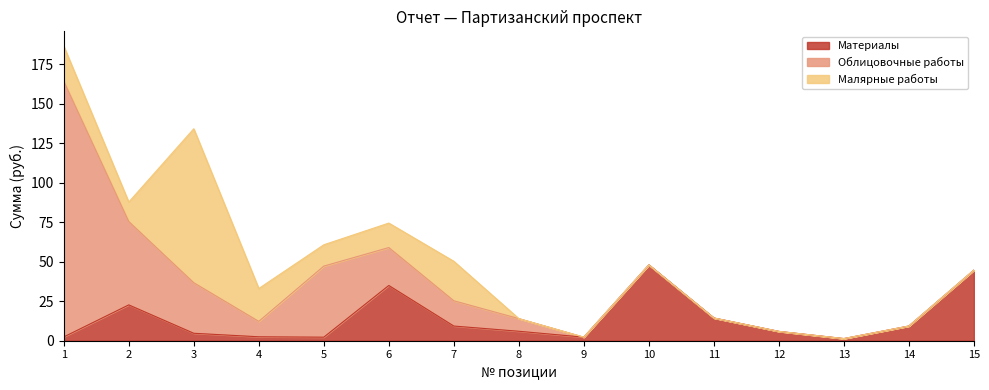

Reading left to right, transcribe all the data shown in this chart.

Материалы: 1=2.4	2=22.7	3=4.7	4=2.5	5=2.2	6=35.0	7=9.3	8=6.0	9=2.2	10=48.0	11=14.4	12=5.9	13=1.4	14=9.3	15=44.7
Облицовочные работы: 1=162.0	2=52.8	3=32.0	4=9.8	5=45.0	6=24.0	7=16.0	8=8.0	9=0.0	10=0.0	11=0.0	12=0.0	13=0.0	14=0.0	15=0.0
Малярные работы: 1=22.2	2=12.3	3=97.5	4=20.8	5=13.5	6=15.5	7=25.0	8=0.0	9=0.0	10=0.0	11=0.0	12=0.0	13=0.0	14=0.0	15=0.0